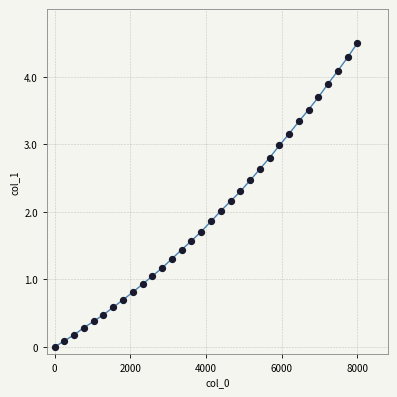

What is the maximum value shown in the chart?

4.5